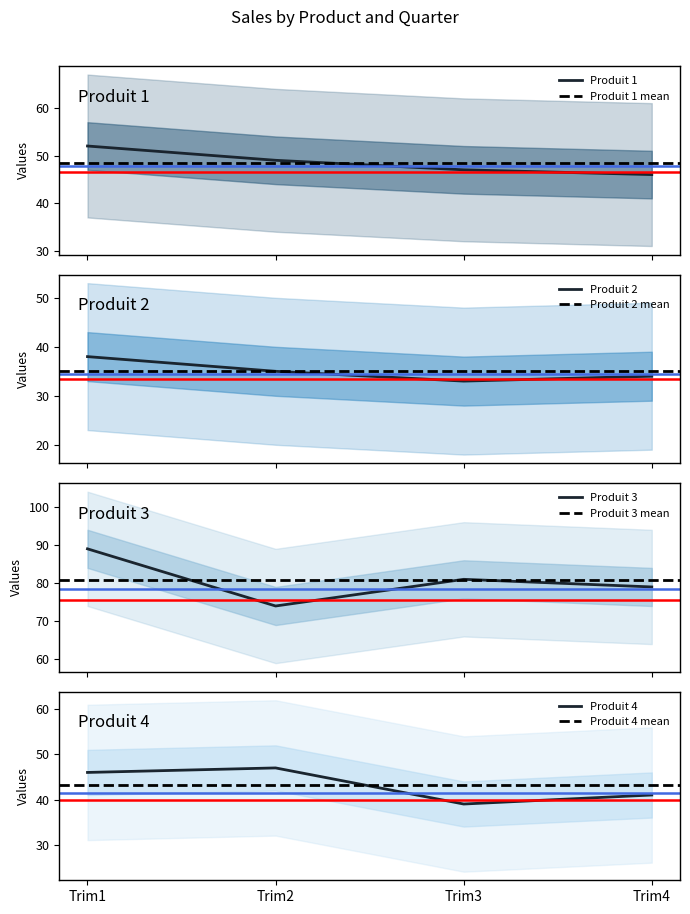

Is this an area chart (filled region under the line)?

No